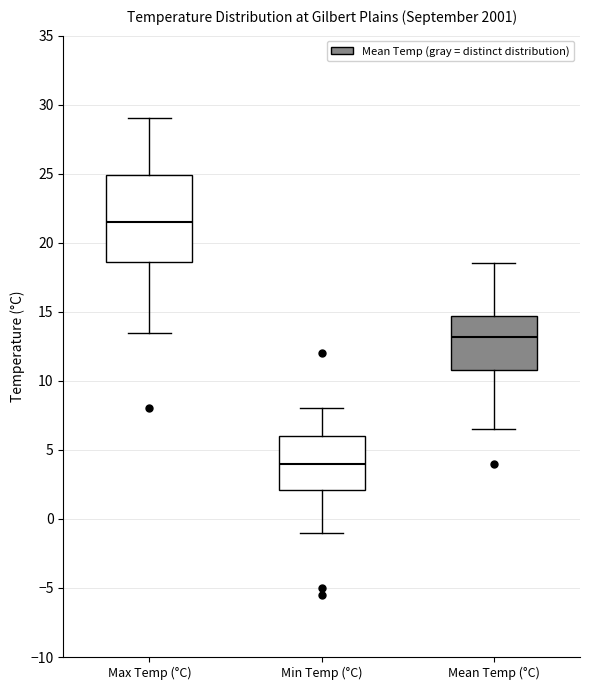

Which box's median line is the highest?

Max Temp (°C)